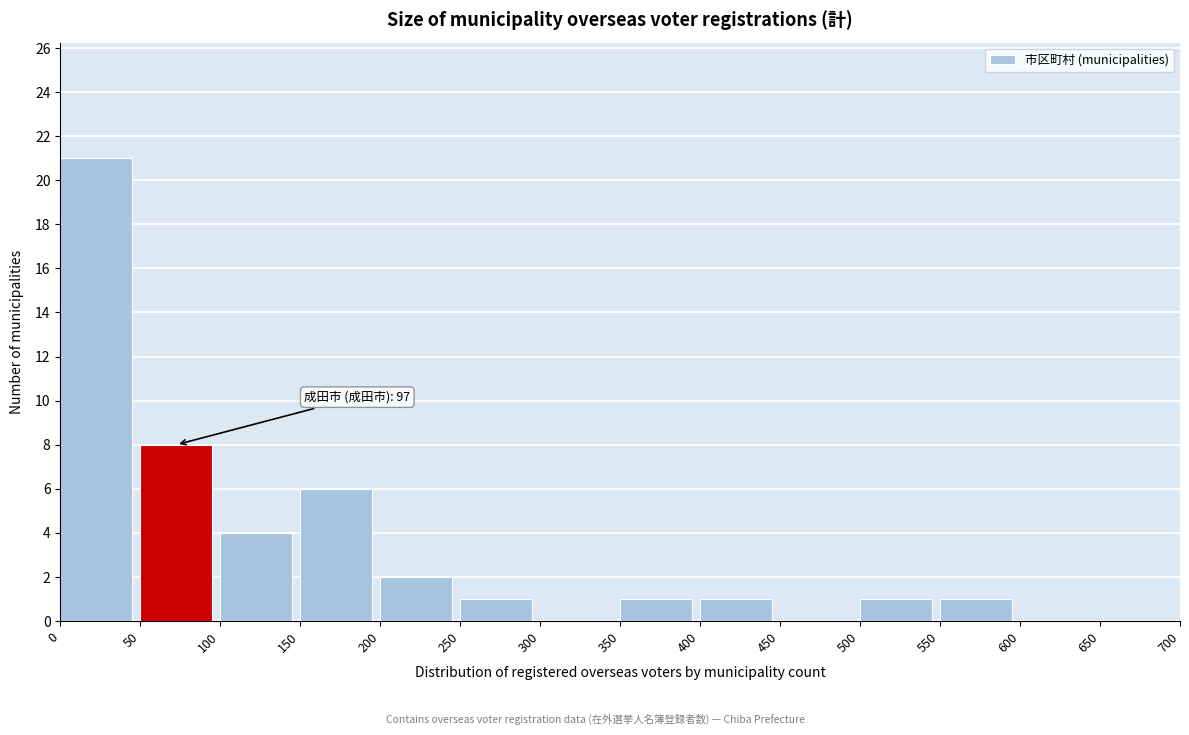

Which range on the x-axis has the tallest bar?

0 to 50